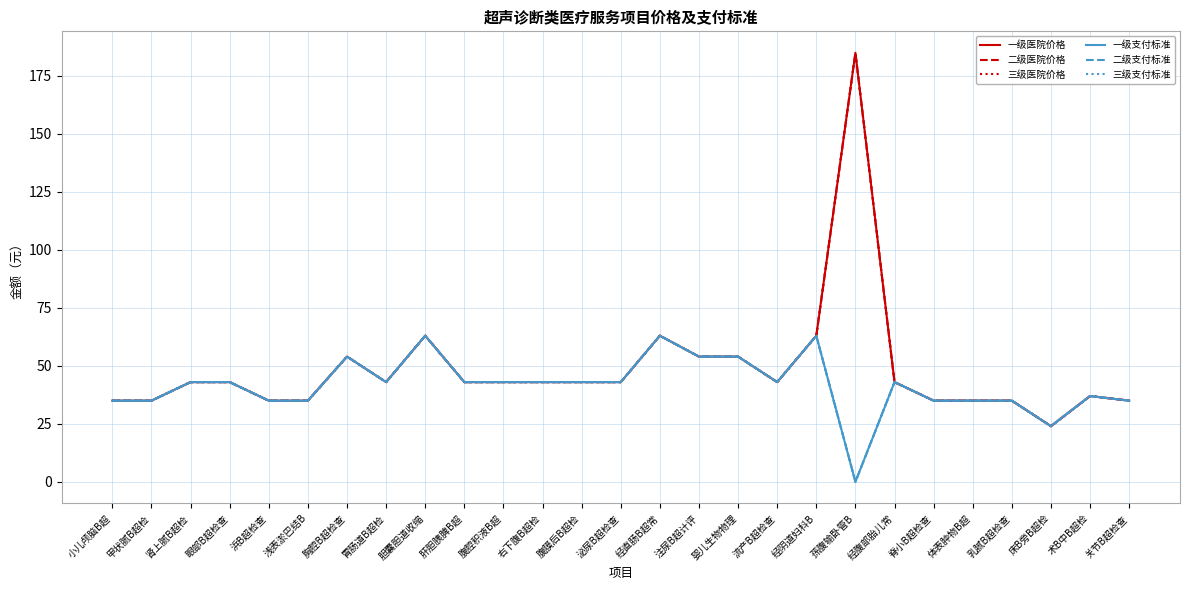

True or false: 一级医院价格 and 二级医院价格 cross at least once.

False